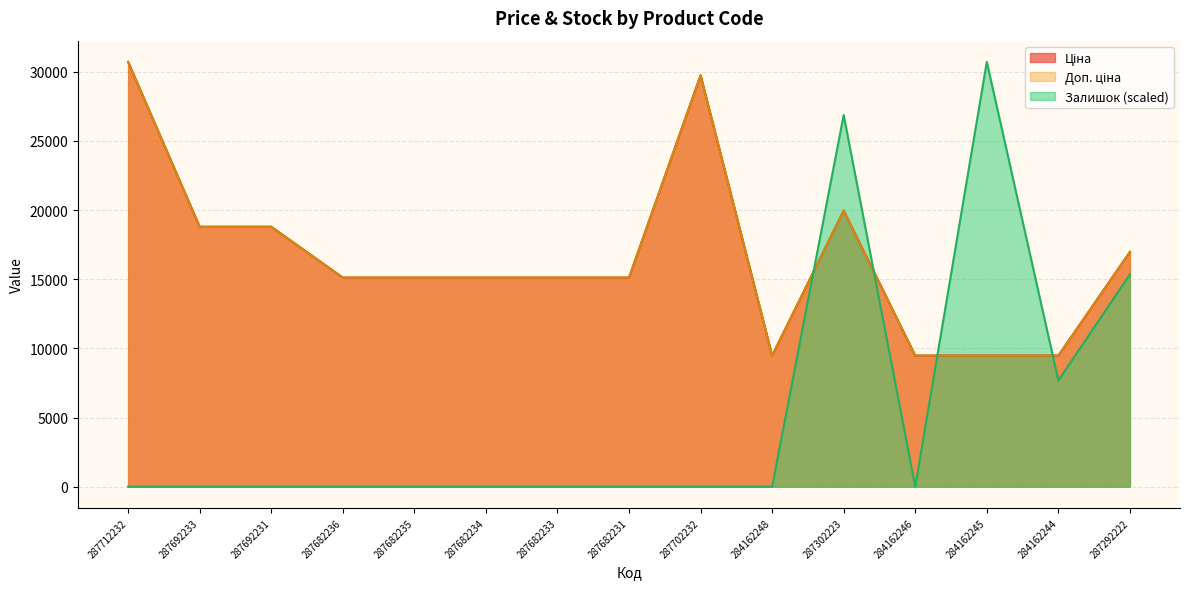

Rank the series at 287682231 from highest to lowest value.

Ціна, Доп. ціна, Залишок